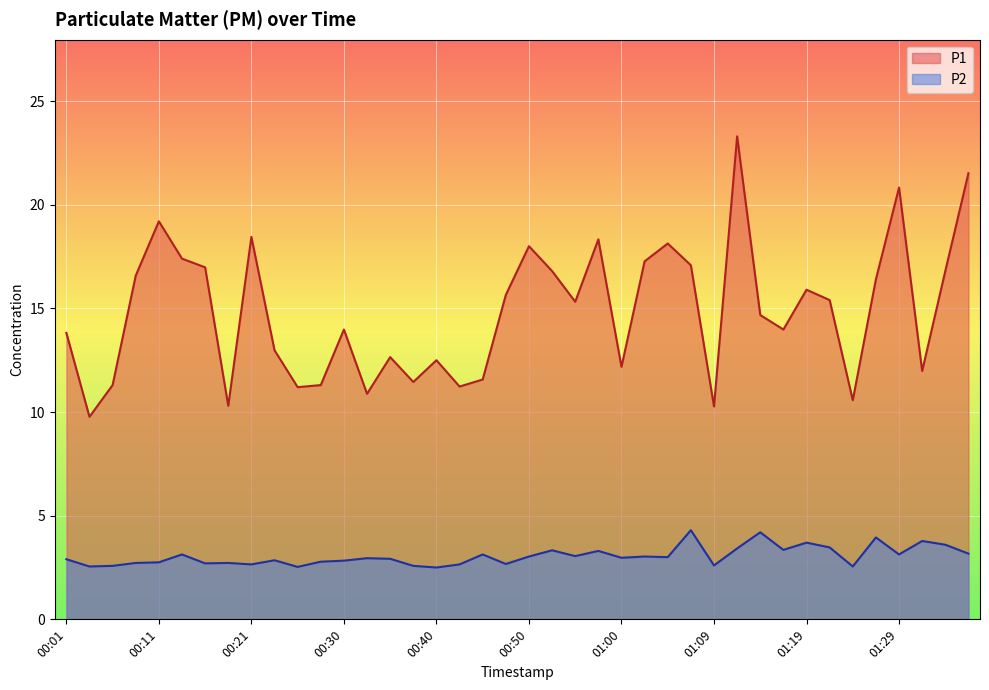

What is the spread (max minus min) of values at 01:24?

8.0